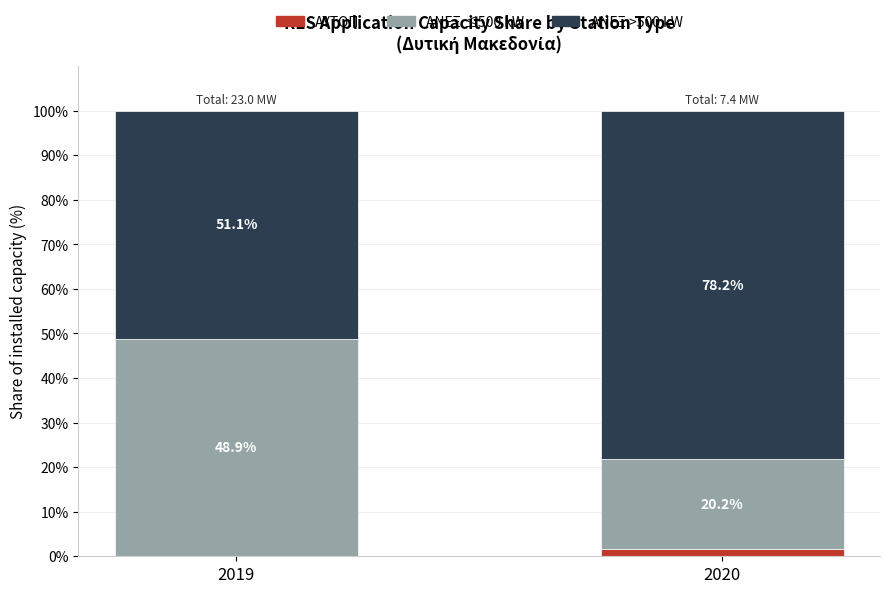

Is it true that ΑΥΤΟΠ equals 0.0 at 2019?

True